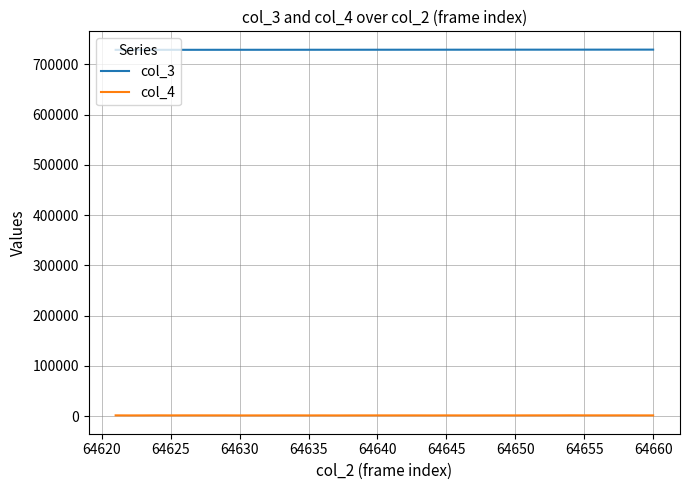

What is the maximum value shown in the chart?

729576